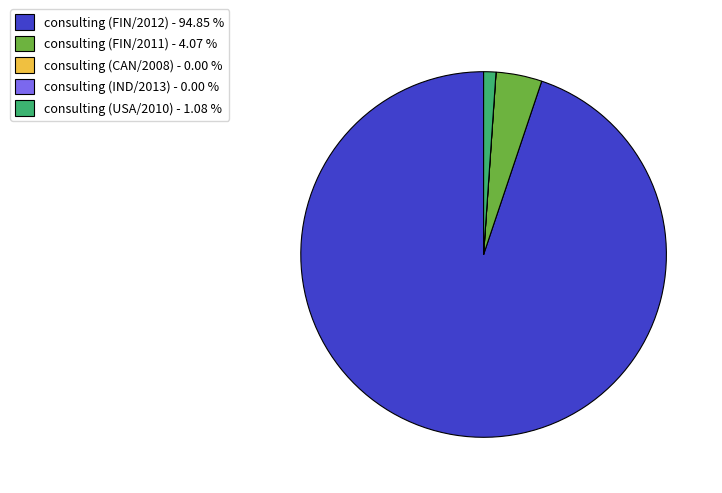

Combined, do consulting (USA/2010) - 1.08 % and consulting (FIN/2011) - 4.07 % account for over 50%?

No